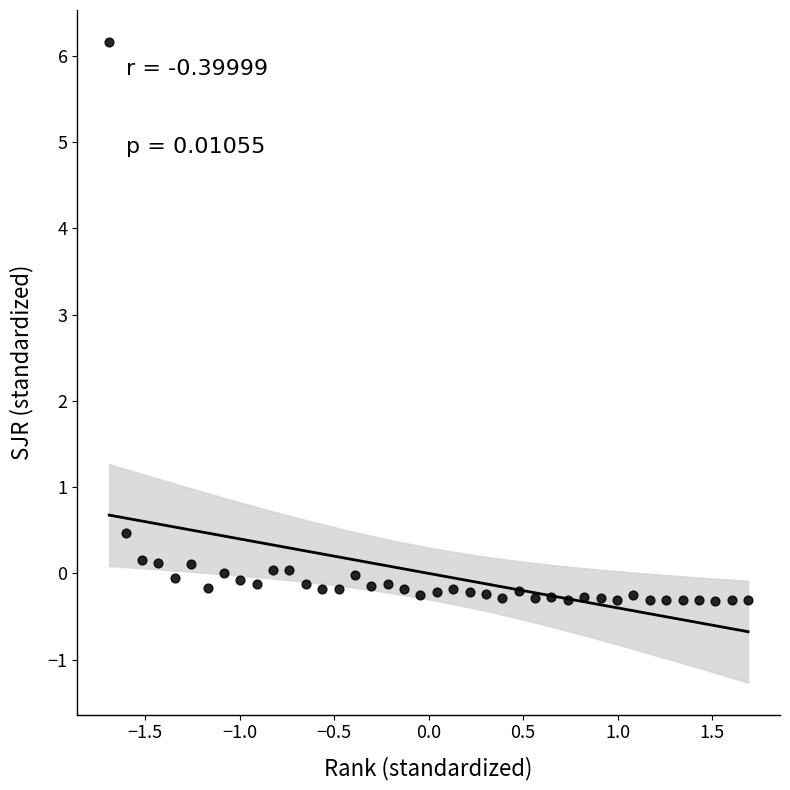

What Y value in the scatter plot is closest to 2?

0.5